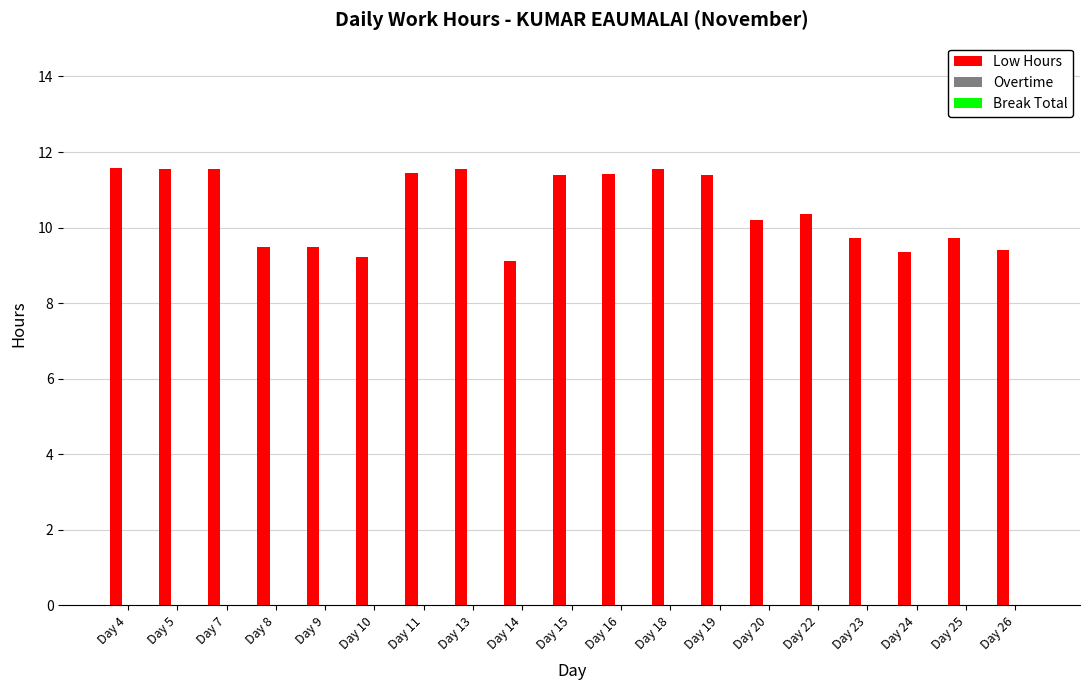

Reading left to right, list all the values displayed in this chart.

Day 4=11.6	Day 5=11.6	Day 7=11.6	Day 8=9.5	Day 9=9.5	Day 10=9.2	Day 11=11.4	Day 13=11.6	Day 14=9.1	Day 15=11.4	Day 16=11.4	Day 18=11.6	Day 19=11.4	Day 20=10.2	Day 22=10.4	Day 23=9.7	Day 24=9.4	Day 25=9.7	Day 26=9.4